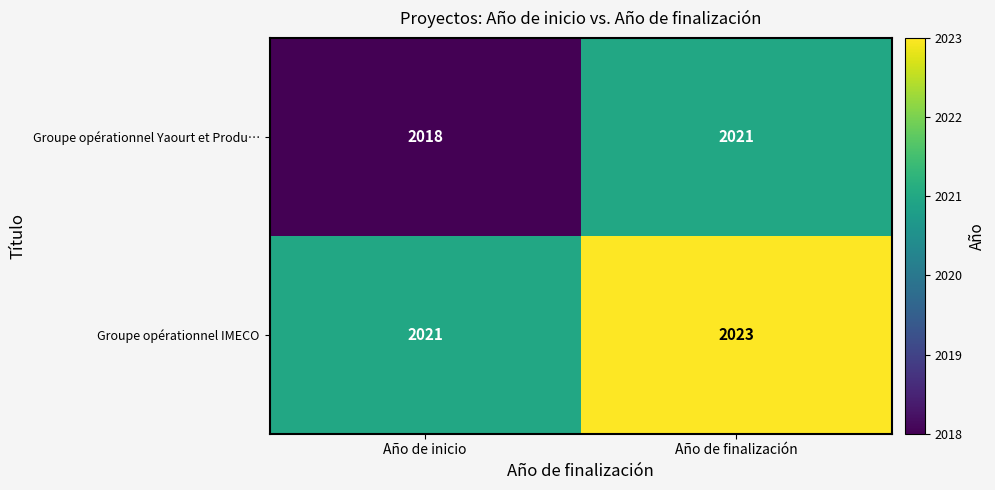

What is the spread (max minus min) of values at Año de inicio?

3